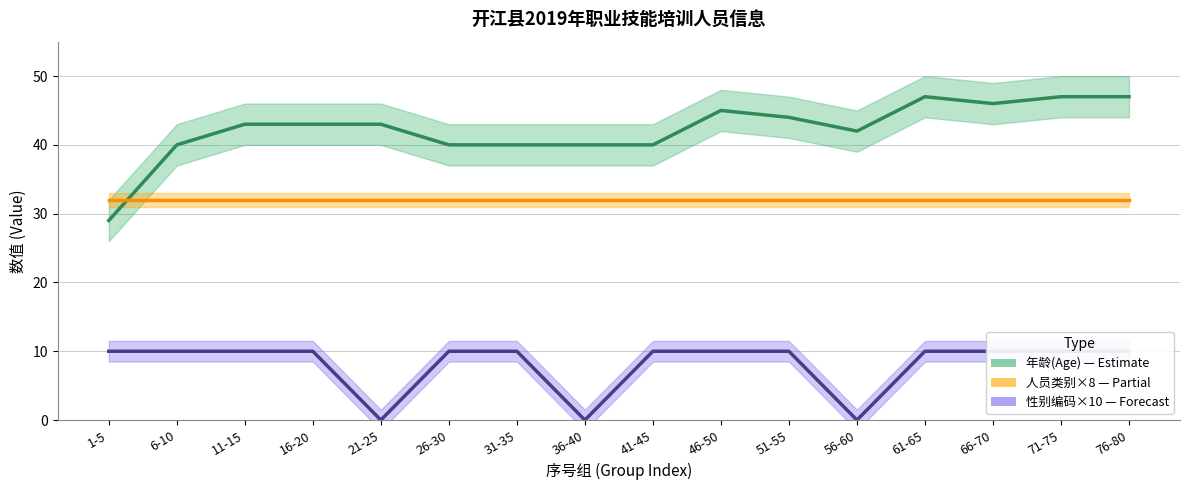

List the series in order of their overall mean, lowest first.

性别编码×10, 人员类别×8, 年龄(Age)